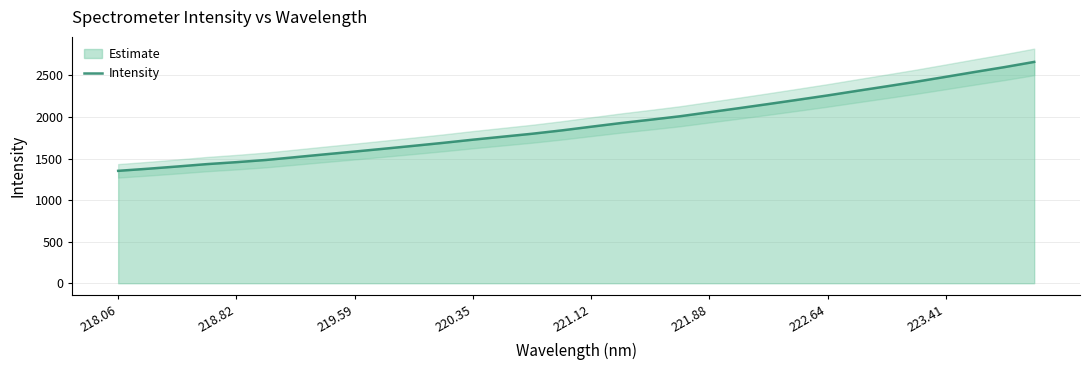

What is the difference between the maximum and minimum values?

1310.2